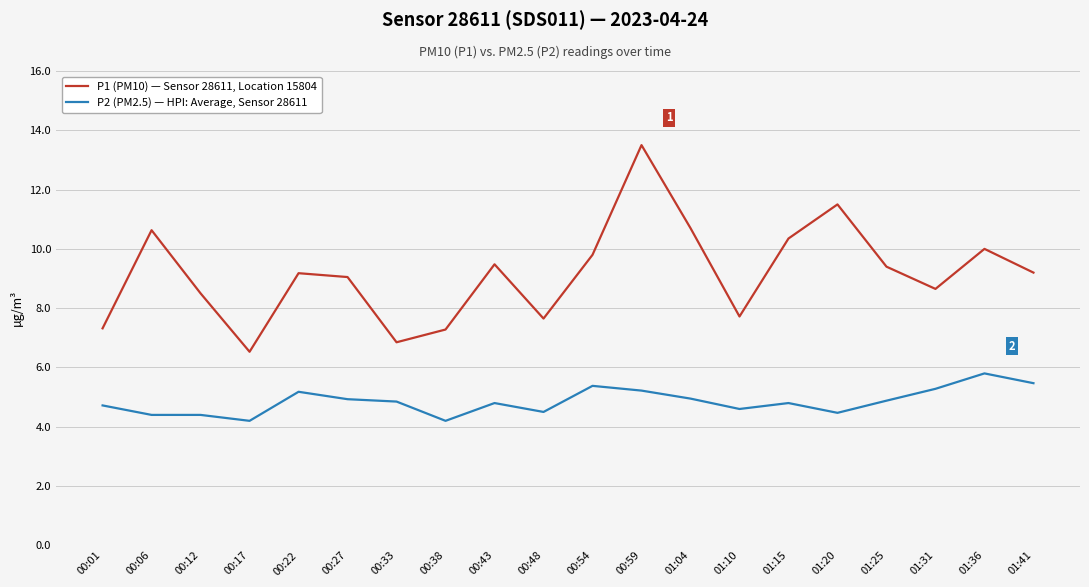

True or false: P2 (PM2.5) — HPI: Average, Sensor 28611 and P1 (PM10) — Sensor 28611, Location 15804 cross at least once.

False